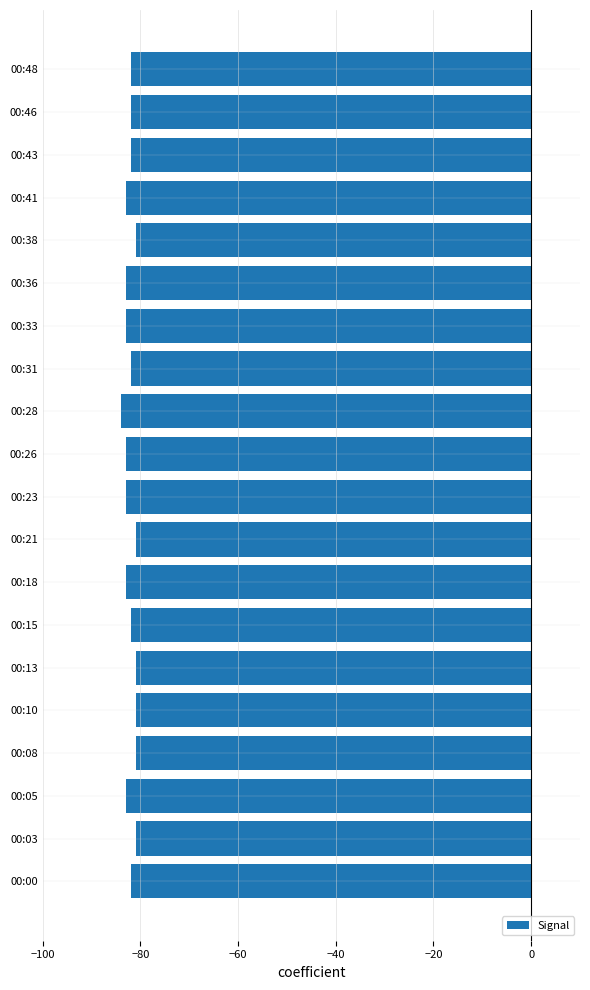

Reading bottom to top, extract all data points from this chart.

-82	-81	-83	-81	-81	-81	-82	-83	-81	-83	-83	-84	-82	-83	-83	-81	-83	-82	-82	-82